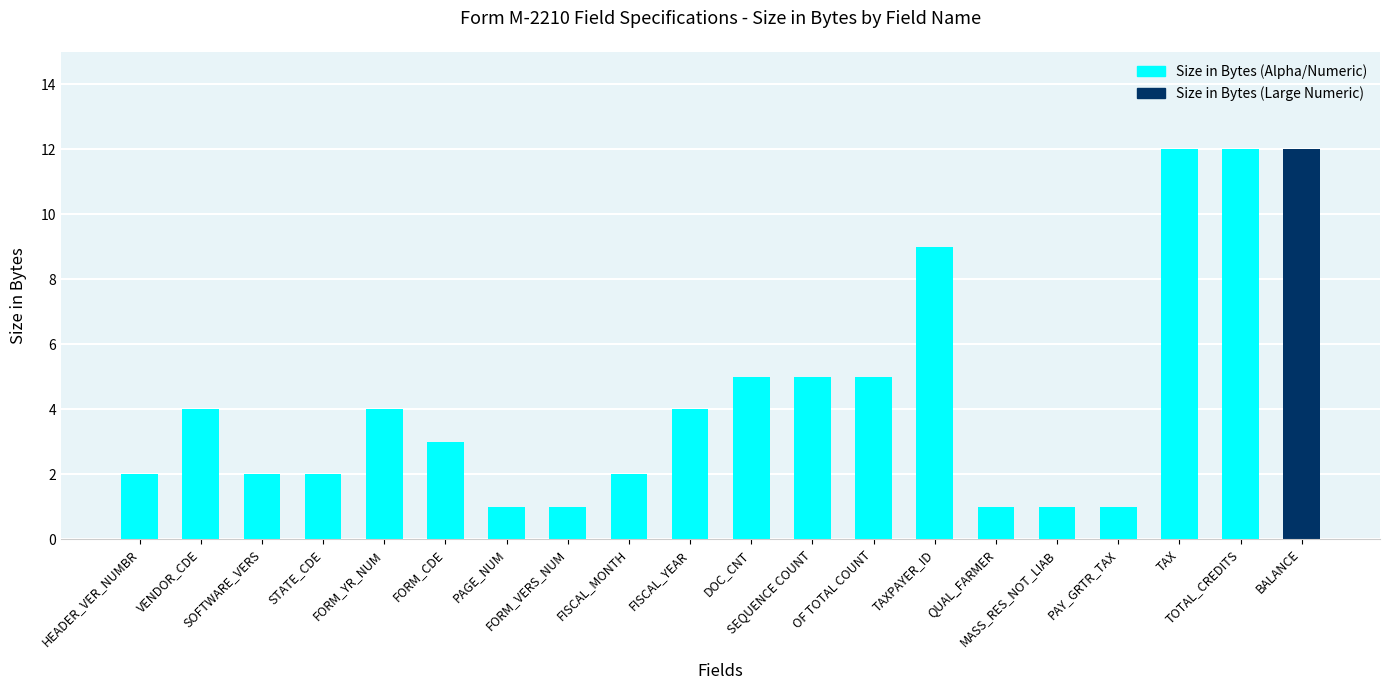

What is the greatest value displayed?

12